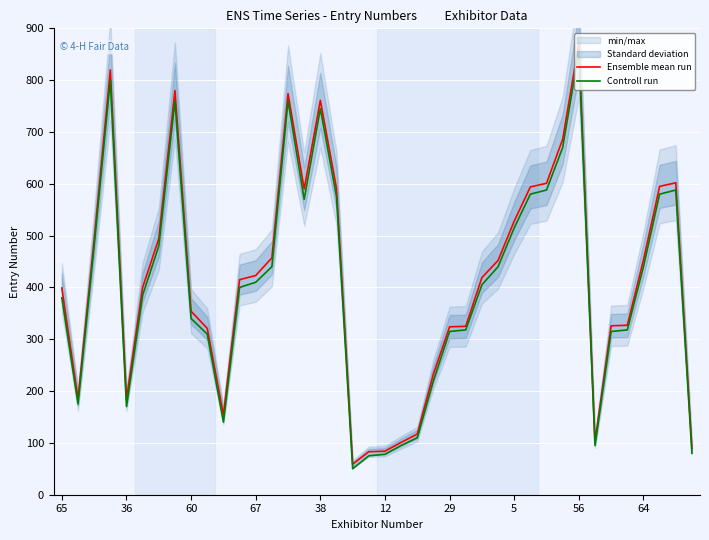

What is the lowest value of the Controll run series?

50